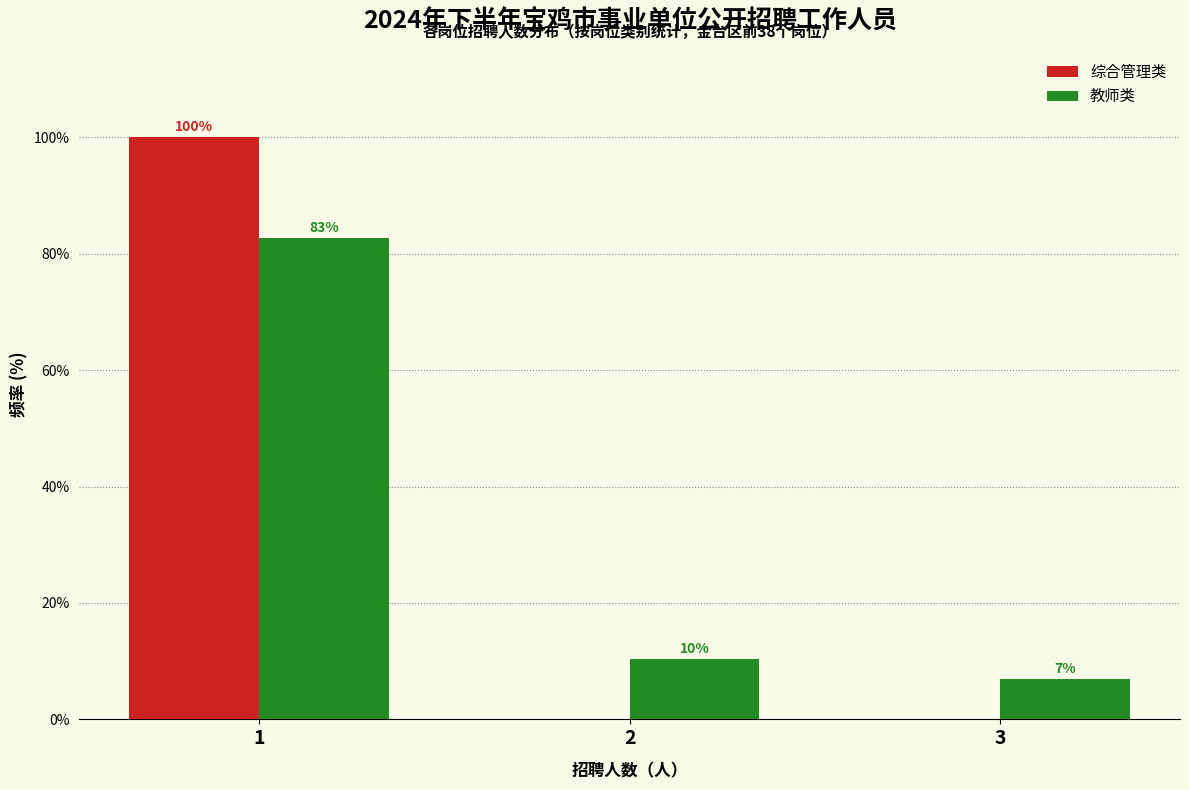

Which series changed the most between 1 and 2?

综合管理类